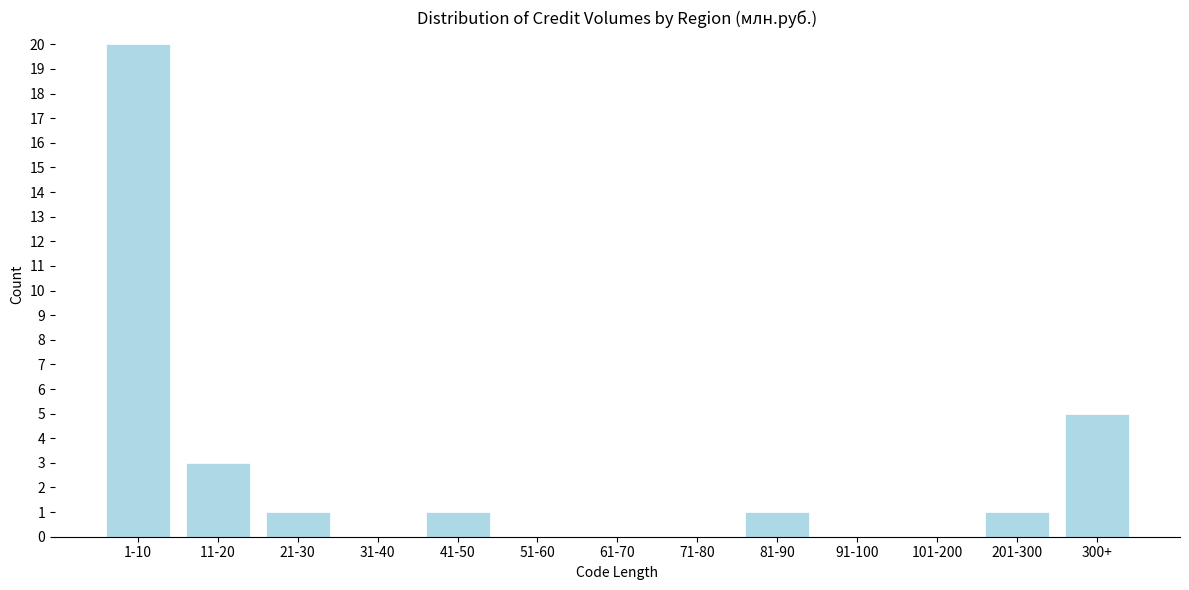

Reading left to right, list all the values displayed in this chart.

1-10=20	11-20=3	21-30=1	31-40=0	41-50=1	51-60=0	61-70=0	71-80=0	81-90=1	91-100=0	101-200=0	201-300=1	300+=5